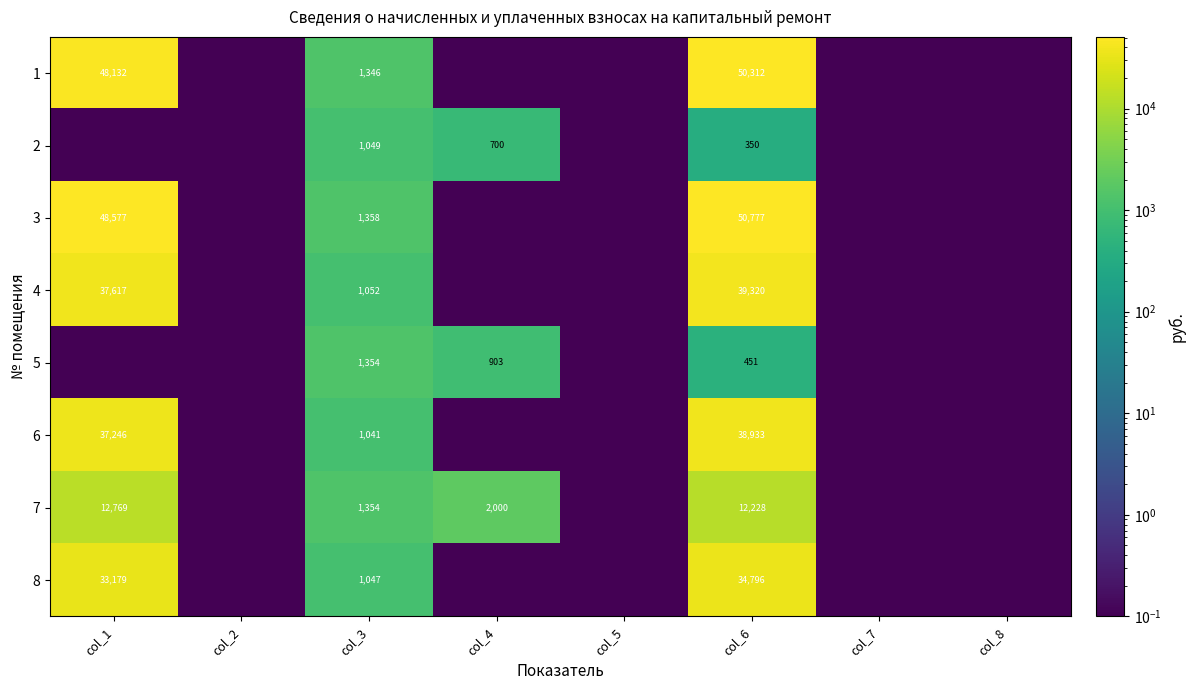

What is the total value across all series at col_6?

227167.0